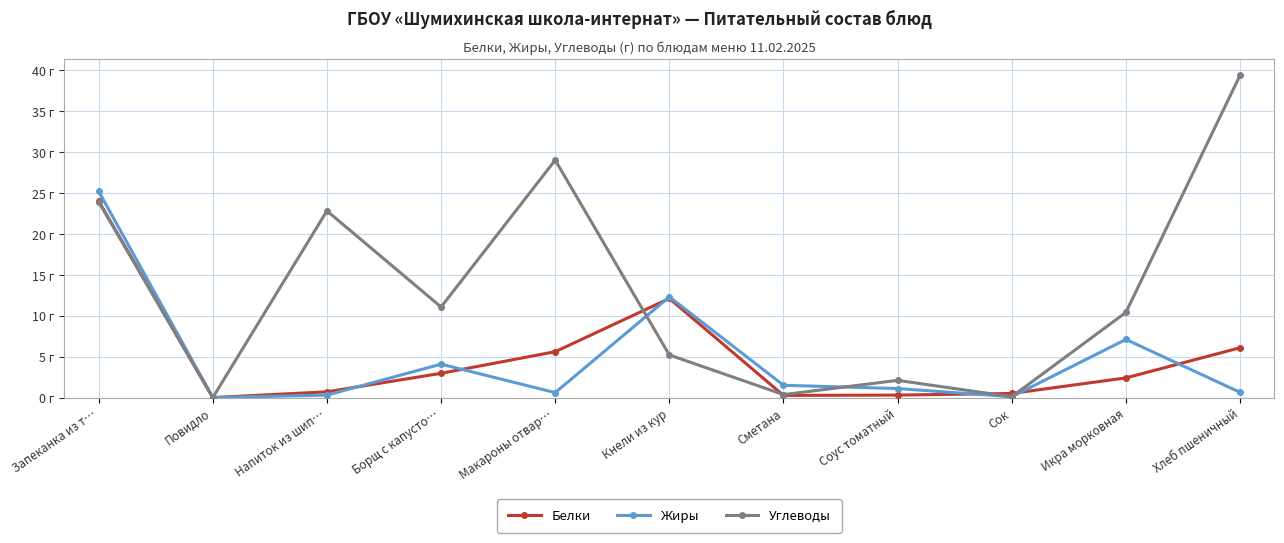

What are all the series names shown in the legend?

Белки, Жиры, Углеводы